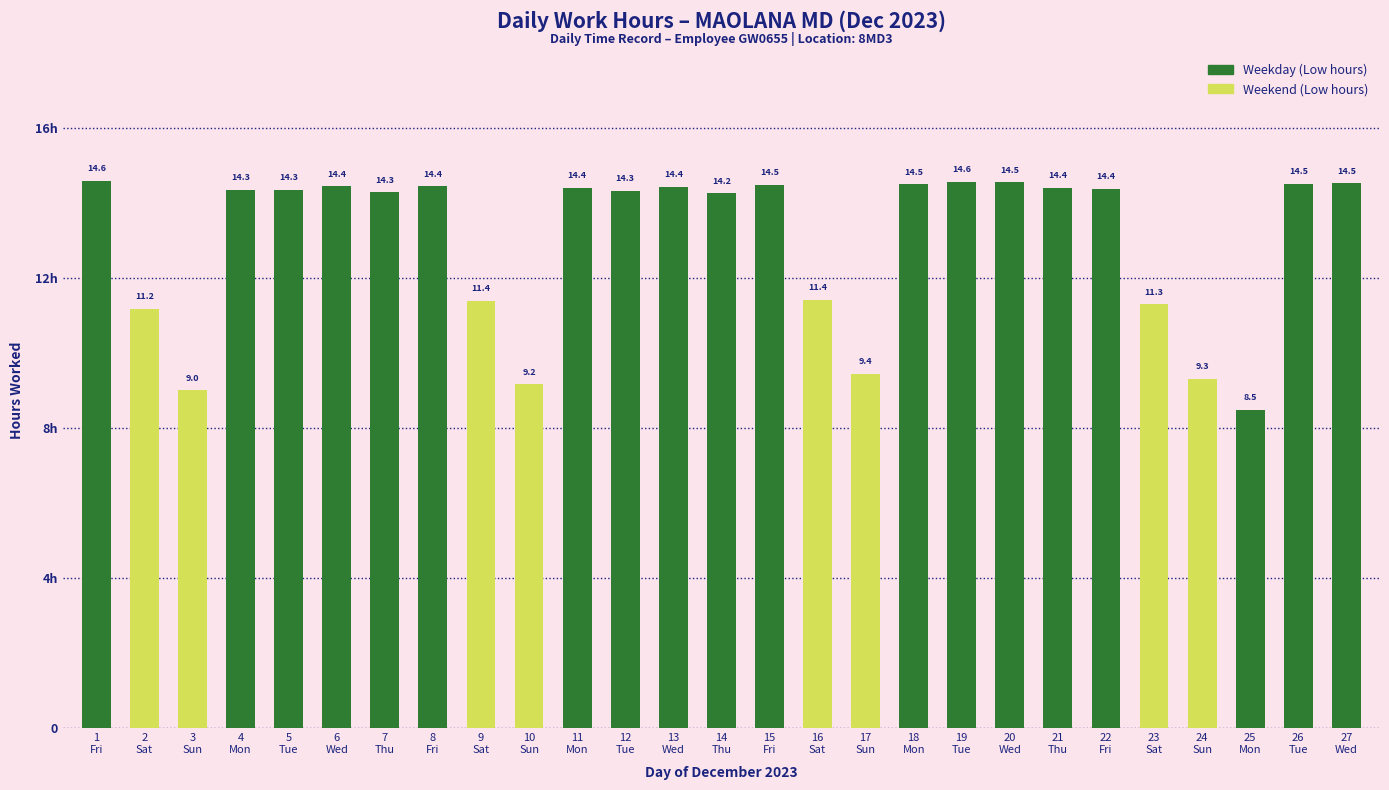

Does the chart contain any negative values?

No